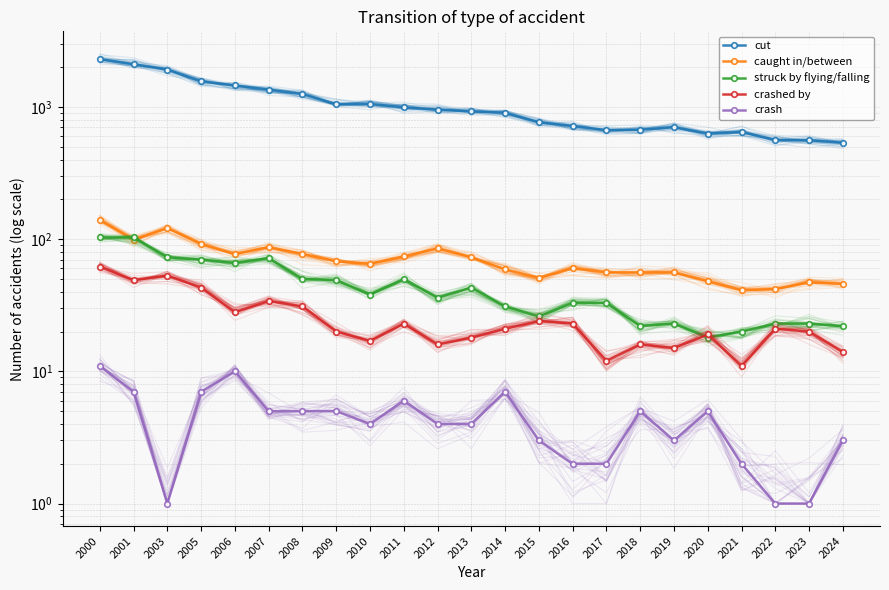

How many times do struck by flying/falling and caught in/between cross each other?

2